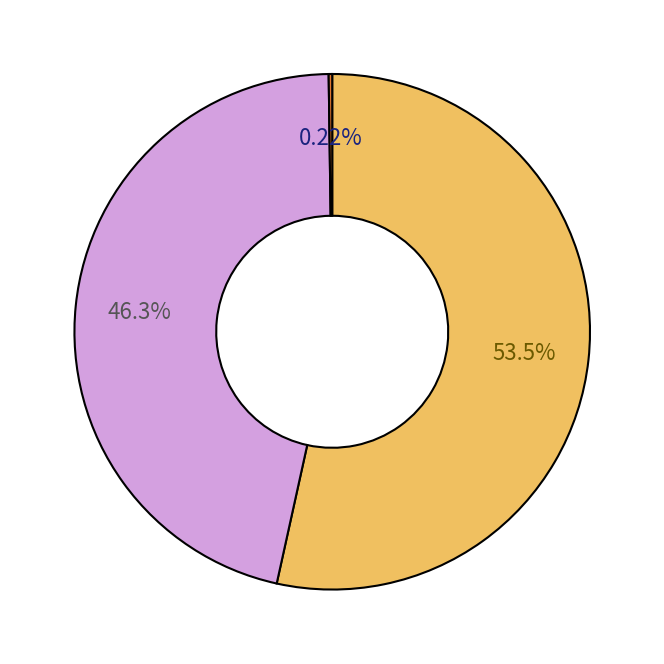

Is there a majority slice in this chart?

Yes